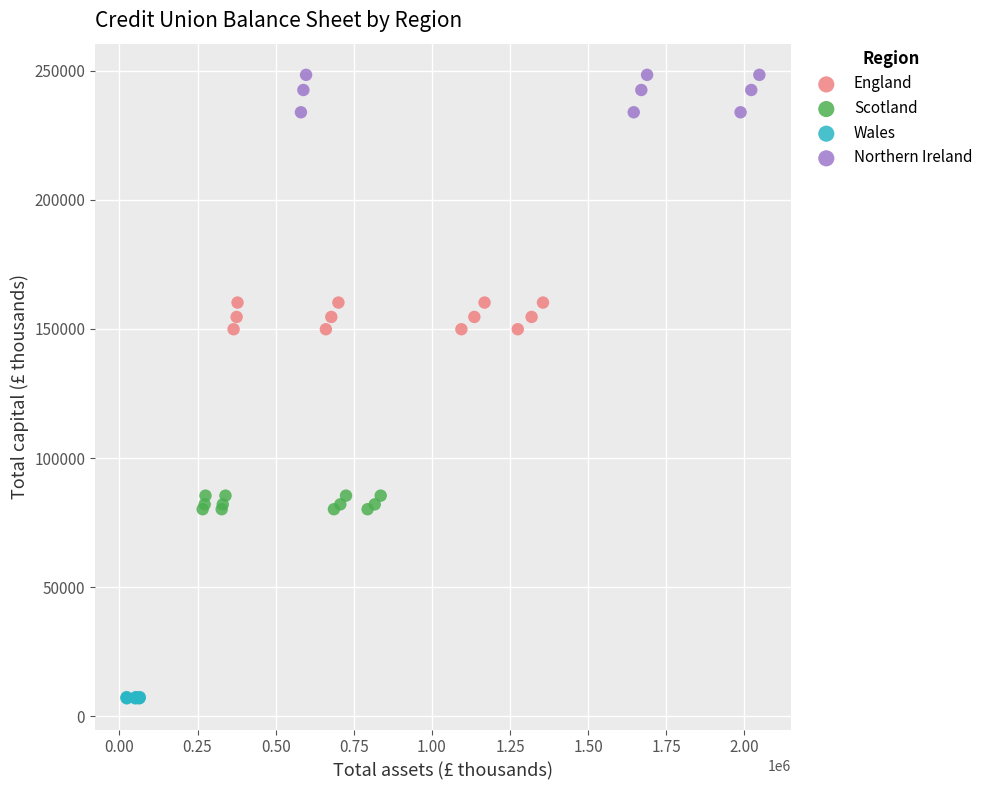

Which series contains the highest Y value?

Northern Ireland